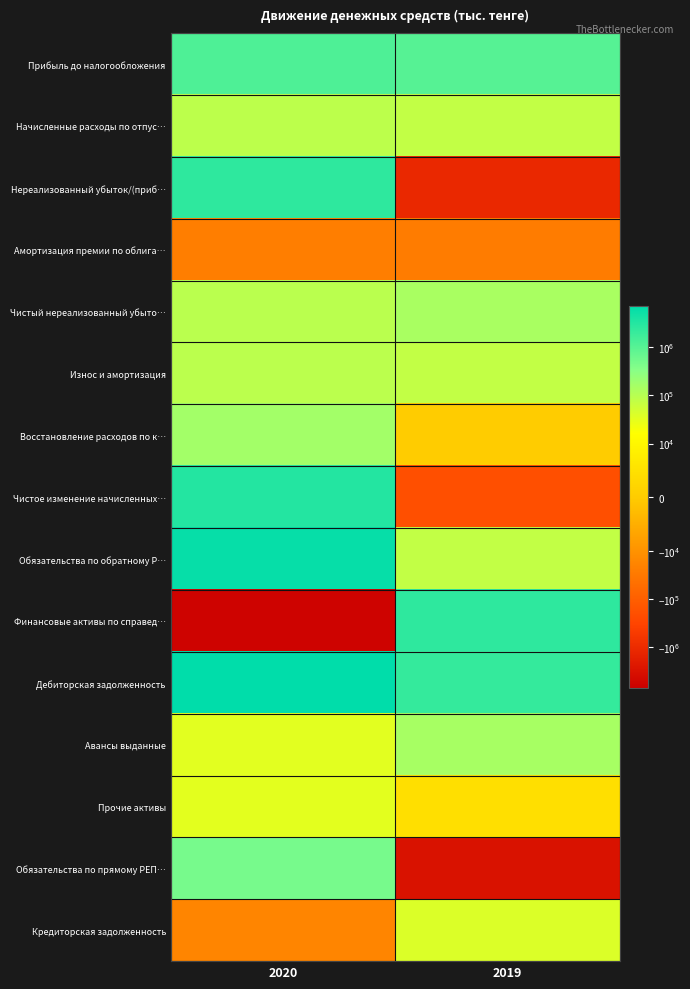

Rank the series by their maximum value, from highest to lowest.

Дебиторская задолженность, Обязательства по обратному Р…, Чистое изменение начисленных…, Финансовые активы по справед…, Нереализованный убыток/(приб…, Прибыль до налогообложения, Обязательства по прямому РЕП…, Восстановление расходов по к…, Авансы выданные, Чистый нереализованный убыто…, Износ и амортизация, Начисленные расходы по отпус…, Кредиторская задолженность, Прочие активы, Амортизация премии по облига…